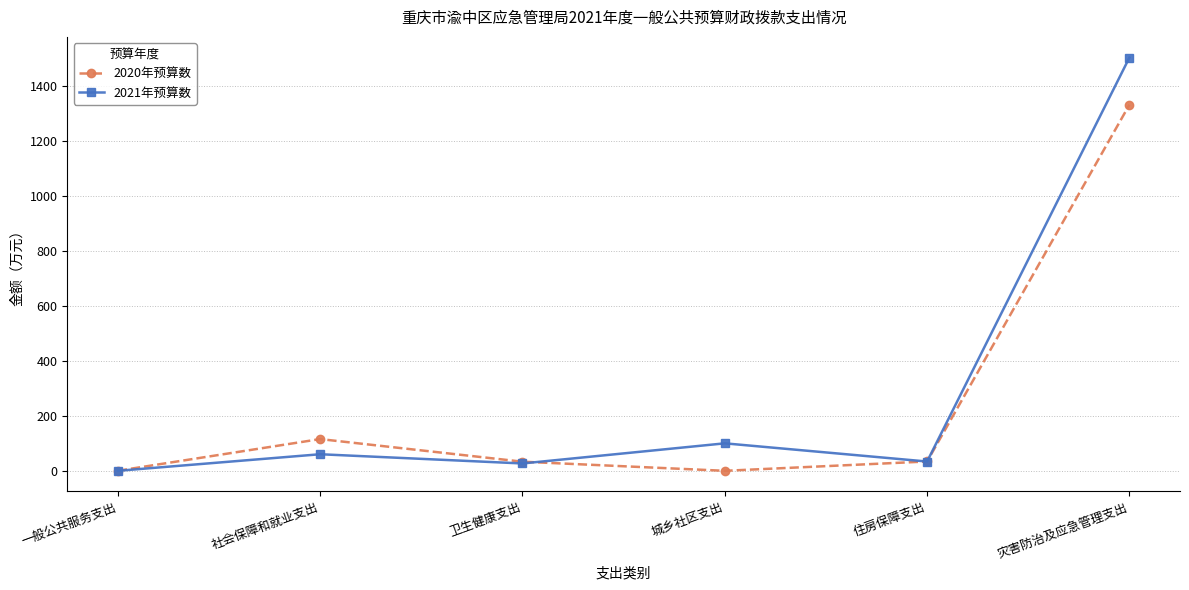

List the series in order of their peak value, highest first.

2021年预算数, 2020年预算数